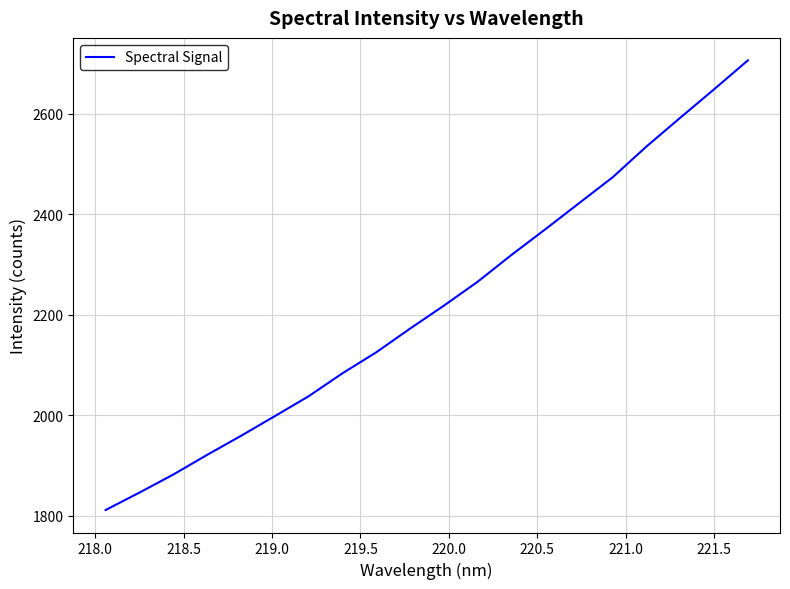

What is the smallest value displayed?

1811.5